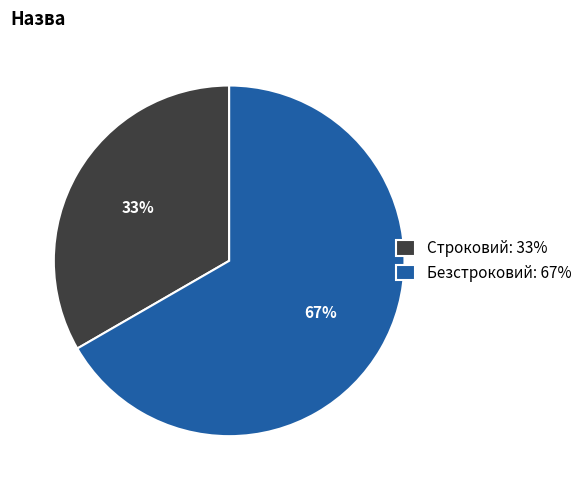

Between Безстроковий and Строковий, which is larger?

Безстроковий